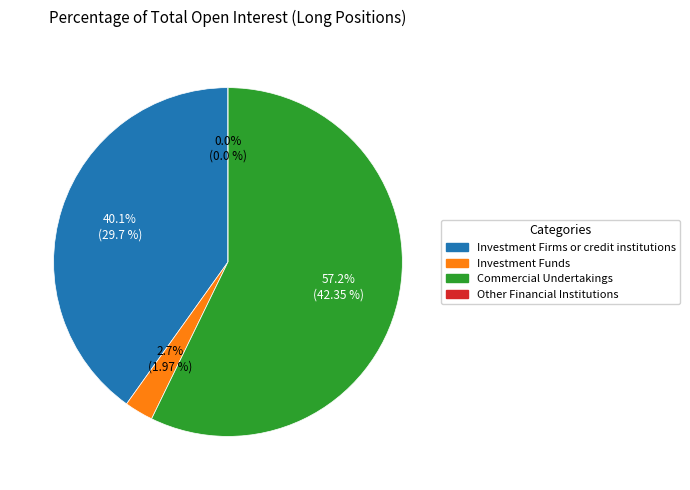

True or false: Other Financial Institutions accounts for 0% of the total.

True